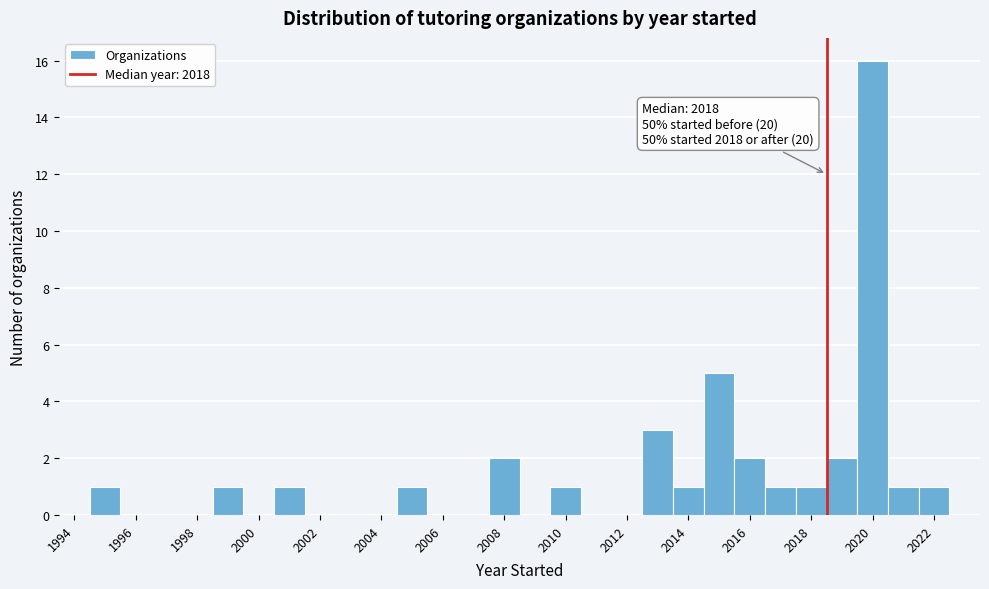

Over which range of the x-axis is the bar tallest?

2019.5 to 2020.5